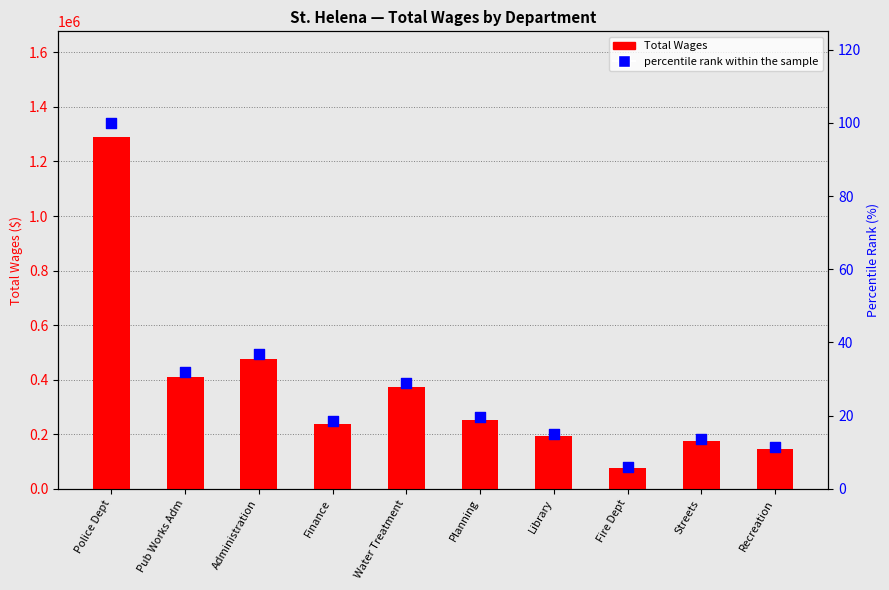

Which series reaches the minimum Y coordinate?

percentile rank within the sample